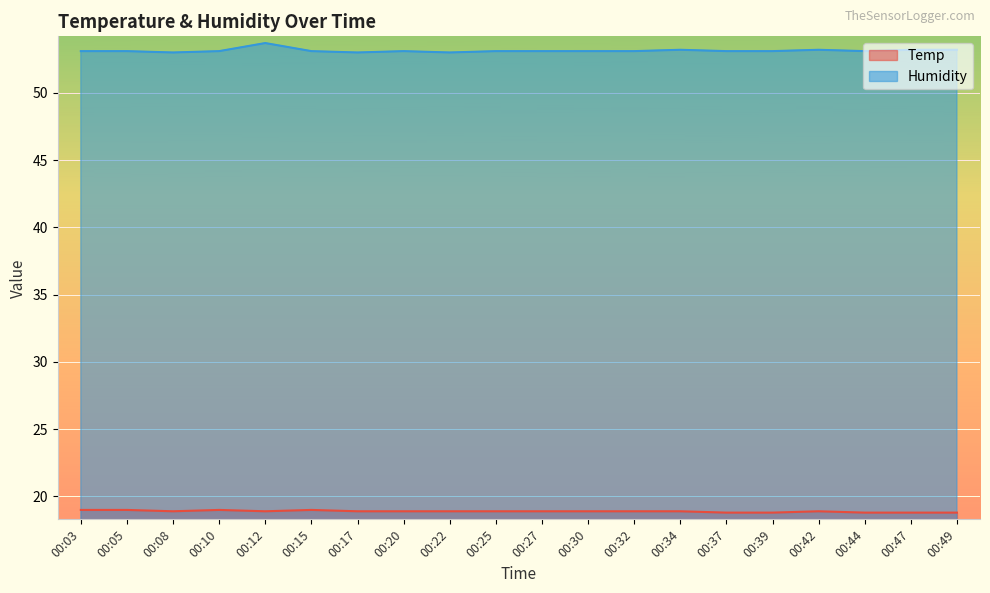

True or false: Humidity has a value of 95.6 at 00:47.

False